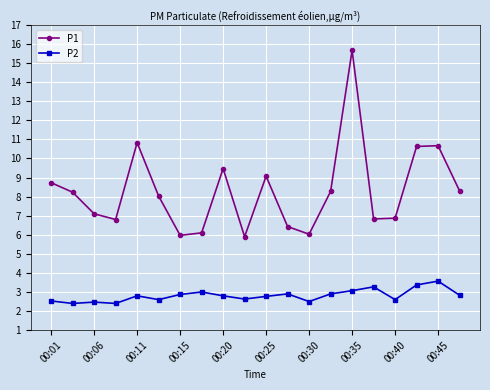

True or false: P1 and P2 cross at least once.

False